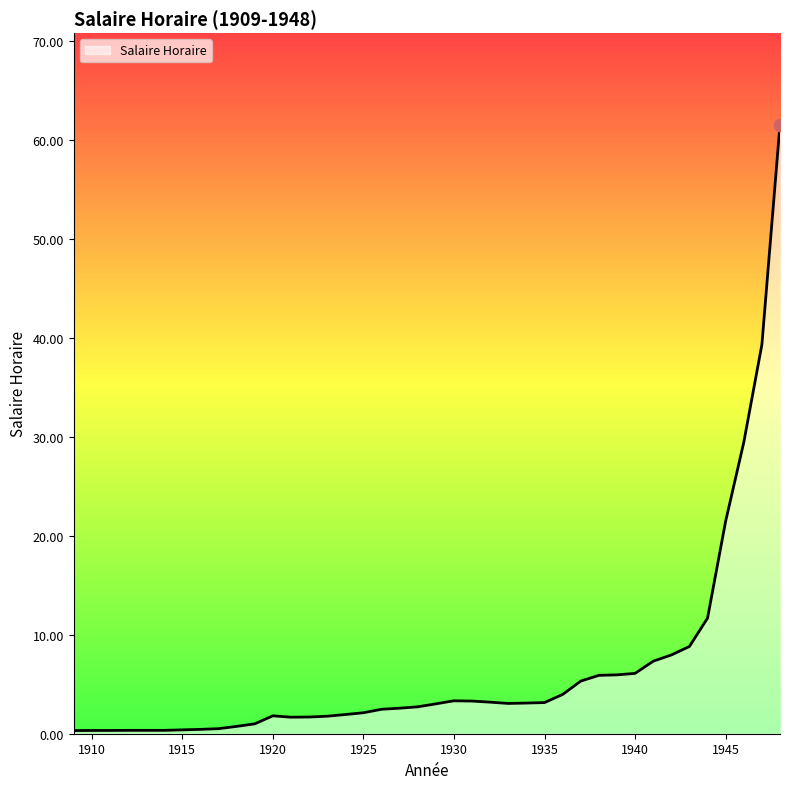

What is the maximum value shown in the chart?

61.6